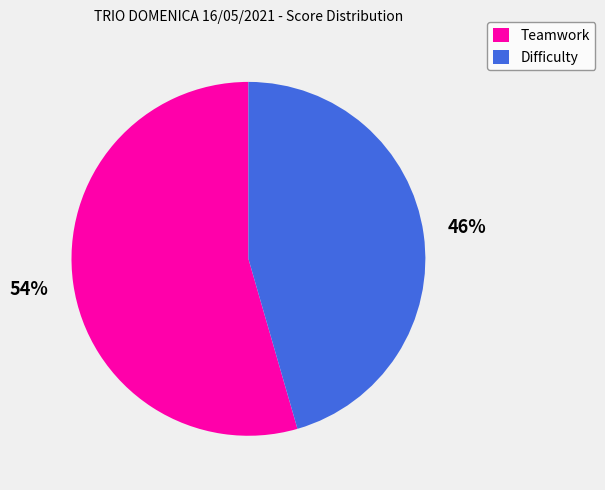

What percentage is the Teamwork slice, to the nearest percent?

54%